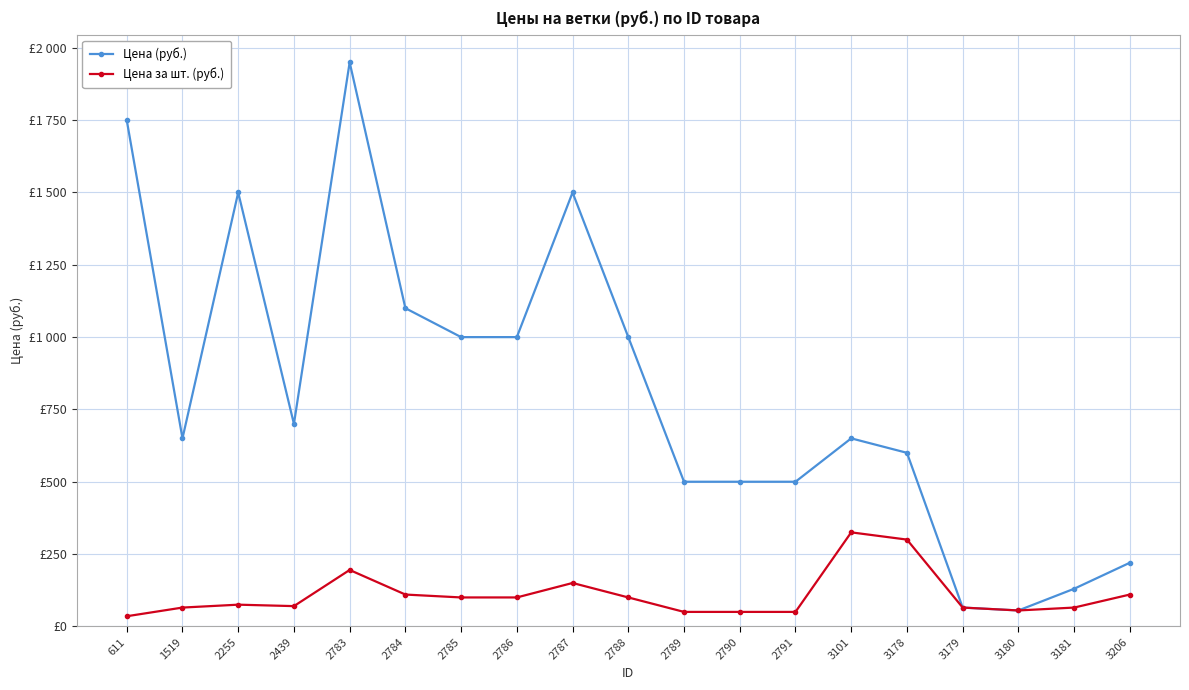

True or false: Цена (руб.) has a value of 1950 at 2783.

True